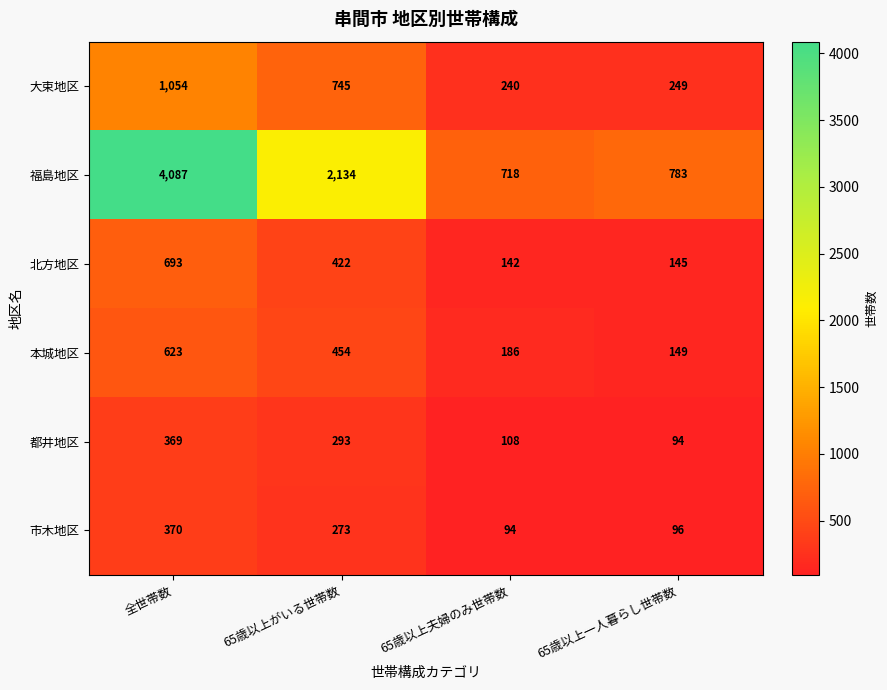

Reading left to right, what are all the values shown in this chart?

大束地区: 全世帯数=1054	65歳以上がいる世帯数=745	65歳以上夫婦のみ世帯数=240	65歳以上一人暮らし世帯数=249
福島地区: 全世帯数=4087	65歳以上がいる世帯数=2134	65歳以上夫婦のみ世帯数=718	65歳以上一人暮らし世帯数=783
北方地区: 全世帯数=693	65歳以上がいる世帯数=422	65歳以上夫婦のみ世帯数=142	65歳以上一人暮らし世帯数=145
本城地区: 全世帯数=623	65歳以上がいる世帯数=454	65歳以上夫婦のみ世帯数=186	65歳以上一人暮らし世帯数=149
都井地区: 全世帯数=369	65歳以上がいる世帯数=293	65歳以上夫婦のみ世帯数=108	65歳以上一人暮らし世帯数=94
市木地区: 全世帯数=370	65歳以上がいる世帯数=273	65歳以上夫婦のみ世帯数=94	65歳以上一人暮らし世帯数=96